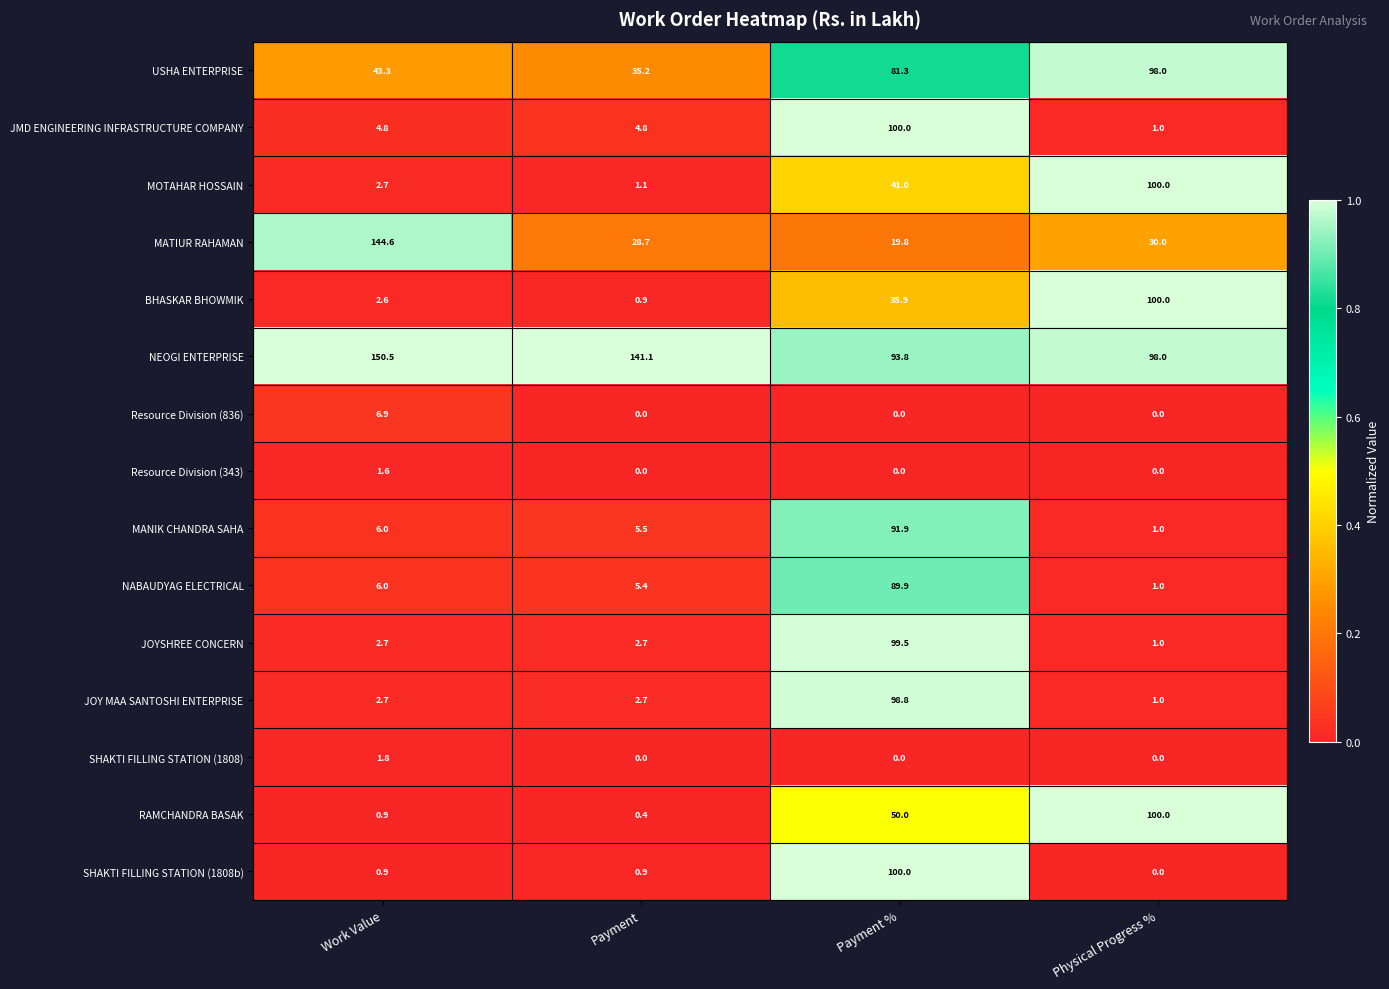

Which series has the largest range (max minus min)?

MATIUR RAHAMAN